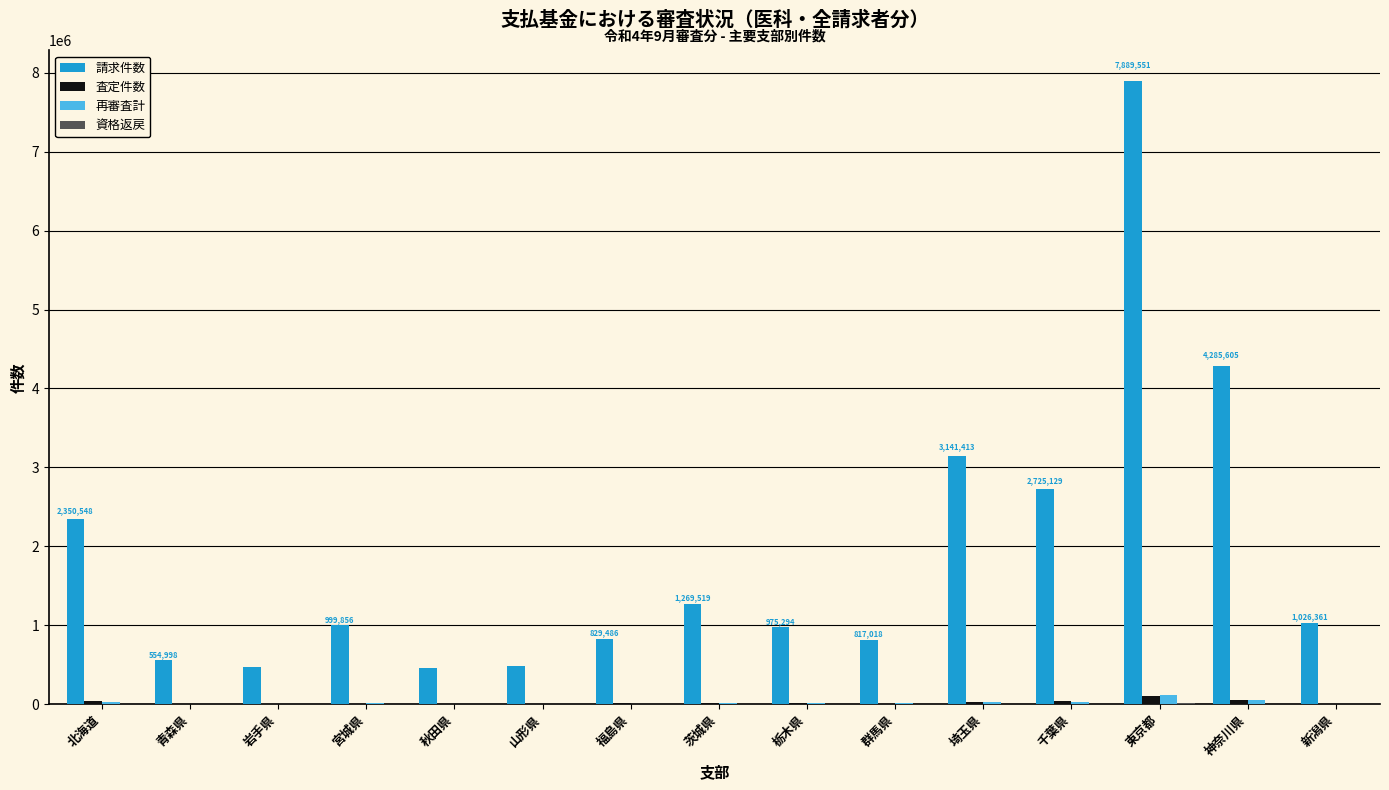

What is the sum of all 再審査計 values?

347231